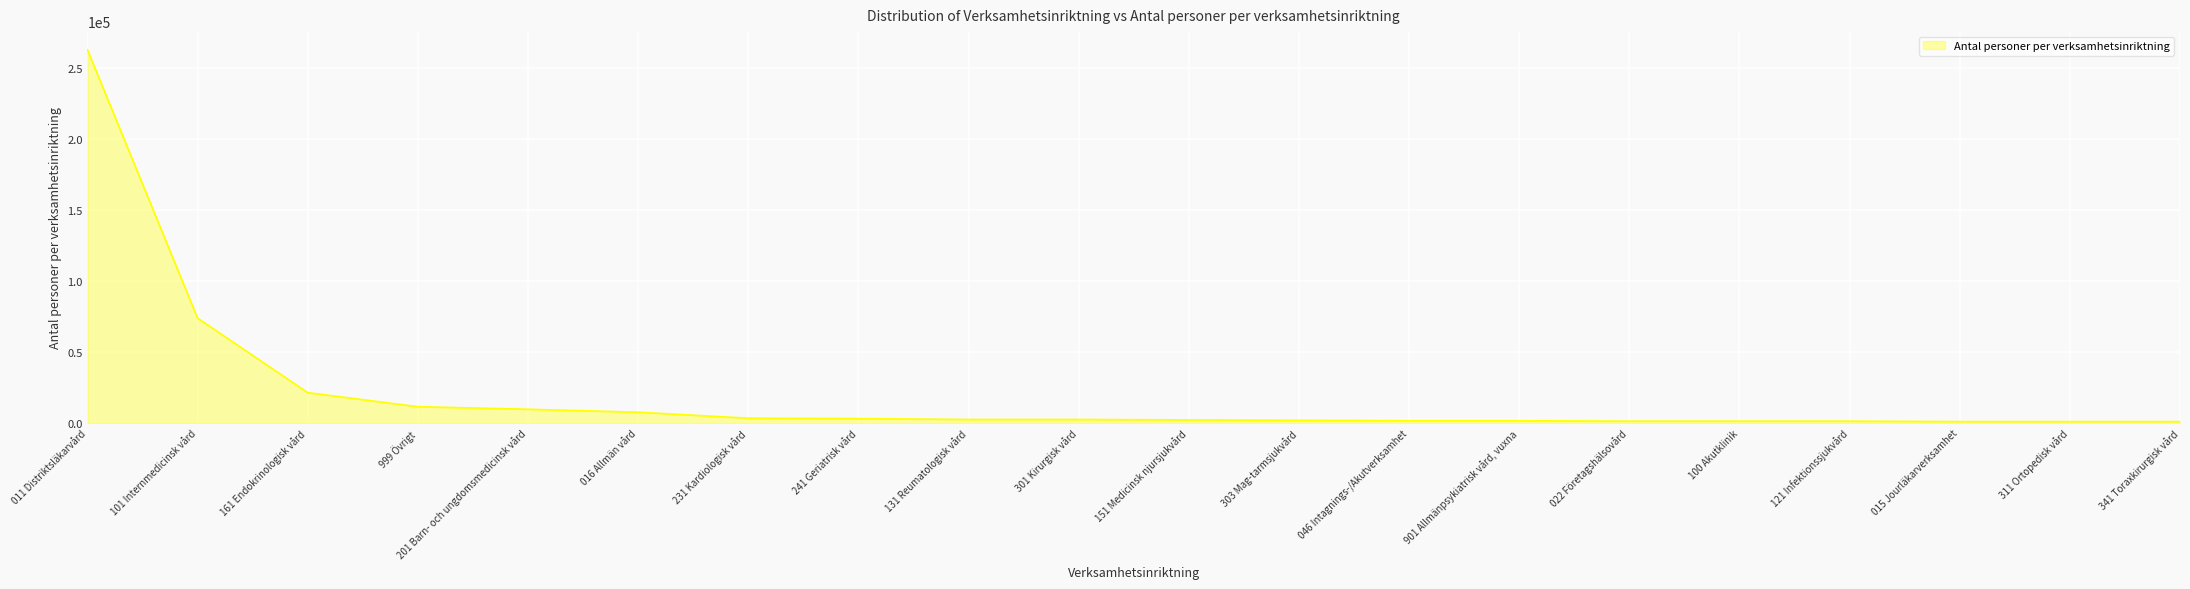

The value at 311 Ortopedisk vård is 900. True or false?

True